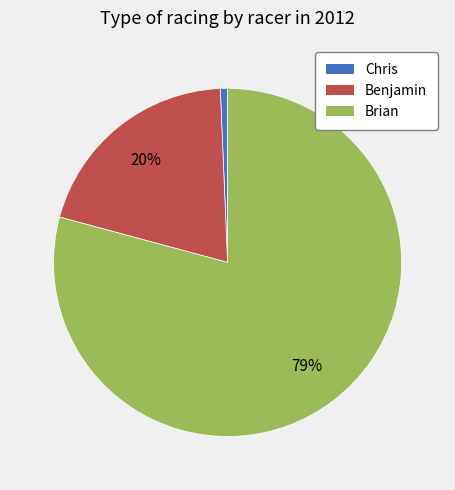

Does any single category account for the majority?

Yes